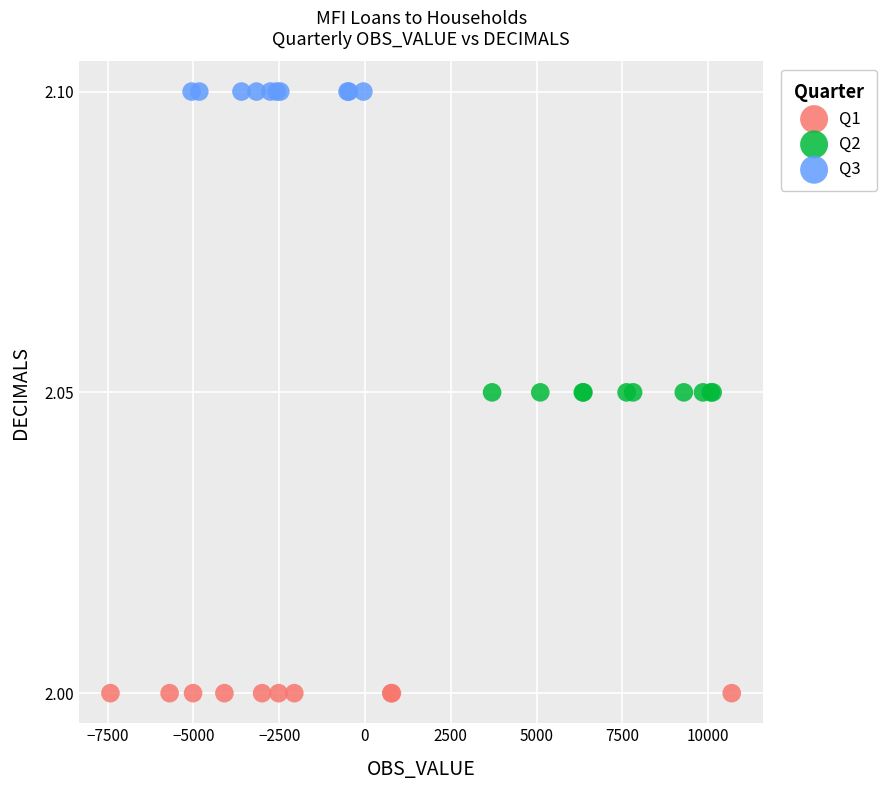

Which series reaches the minimum Y coordinate?

Q1